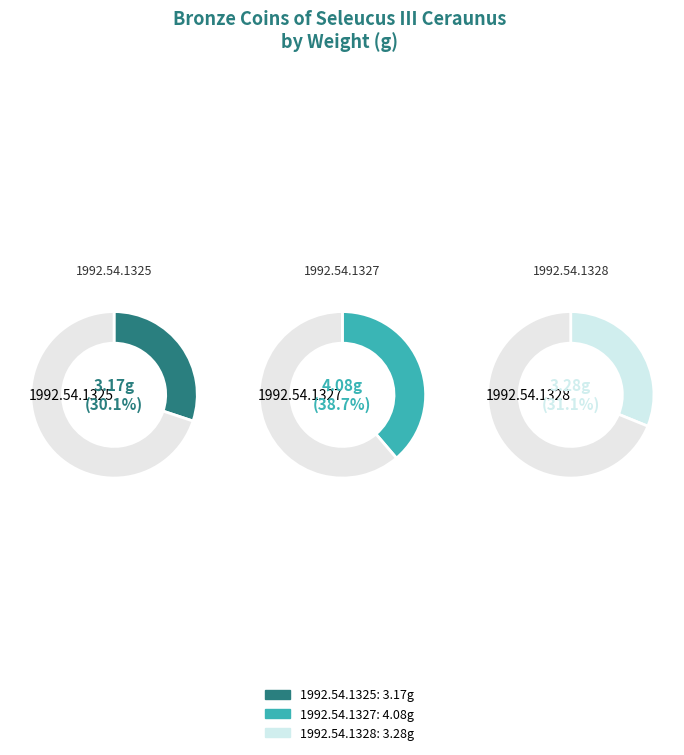

What percentage is the 1992.54.1325 slice, to the nearest percent?

30%